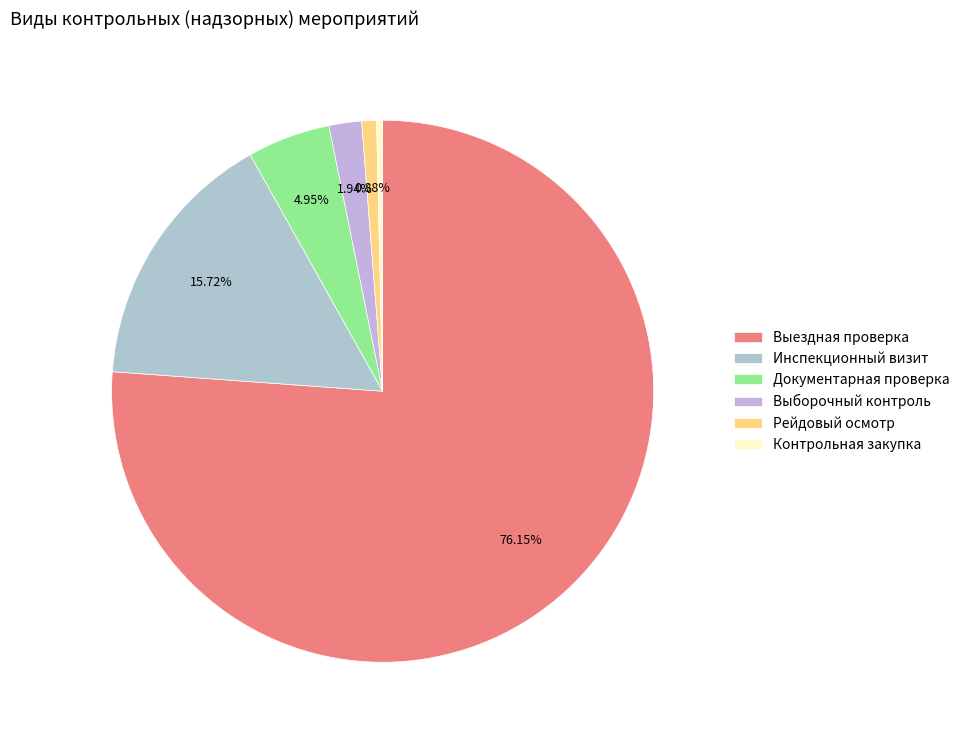

What is the largest slice in the pie chart?

Выездная проверка